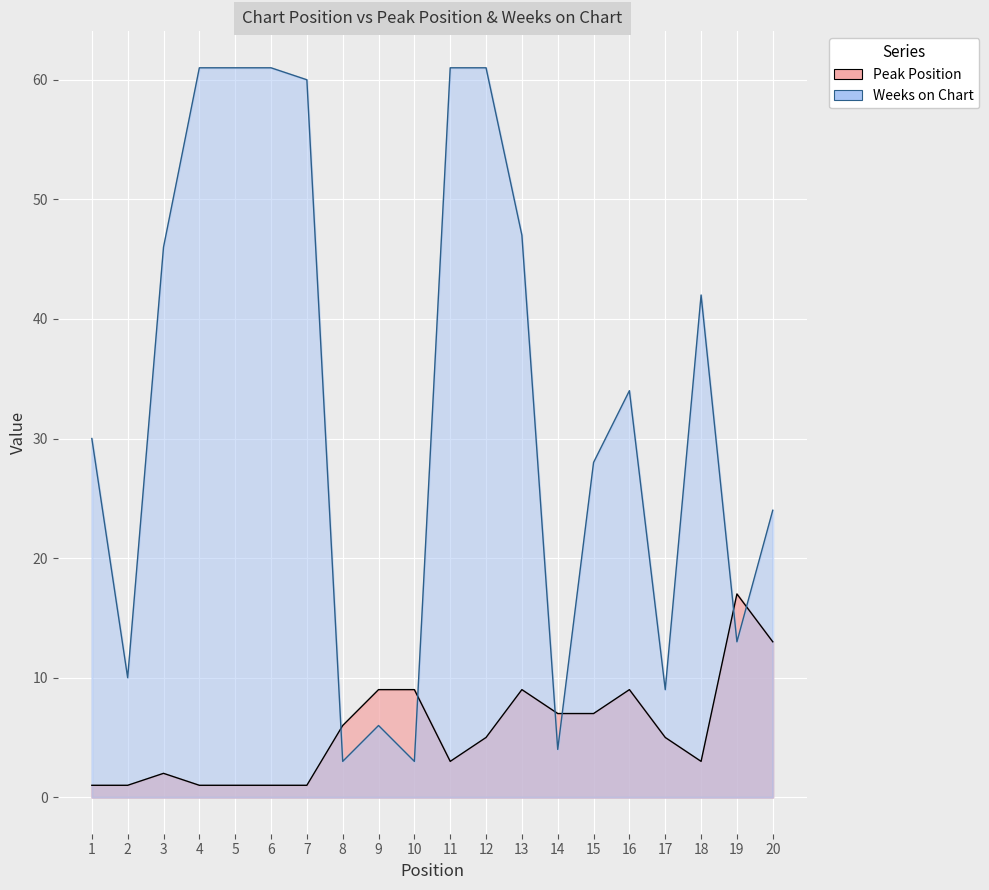

What is the approximate value of Peak Position at 3?

2